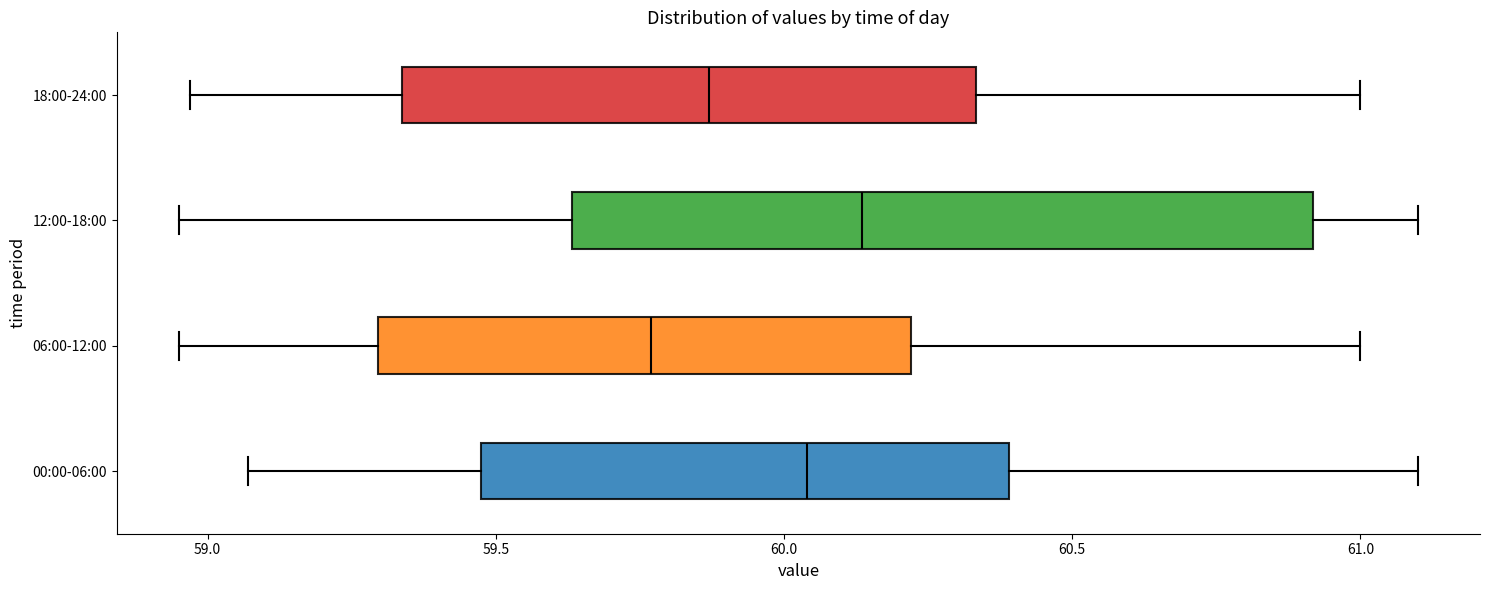

Which box's median line is the furthest to the right?

12:00-18:00